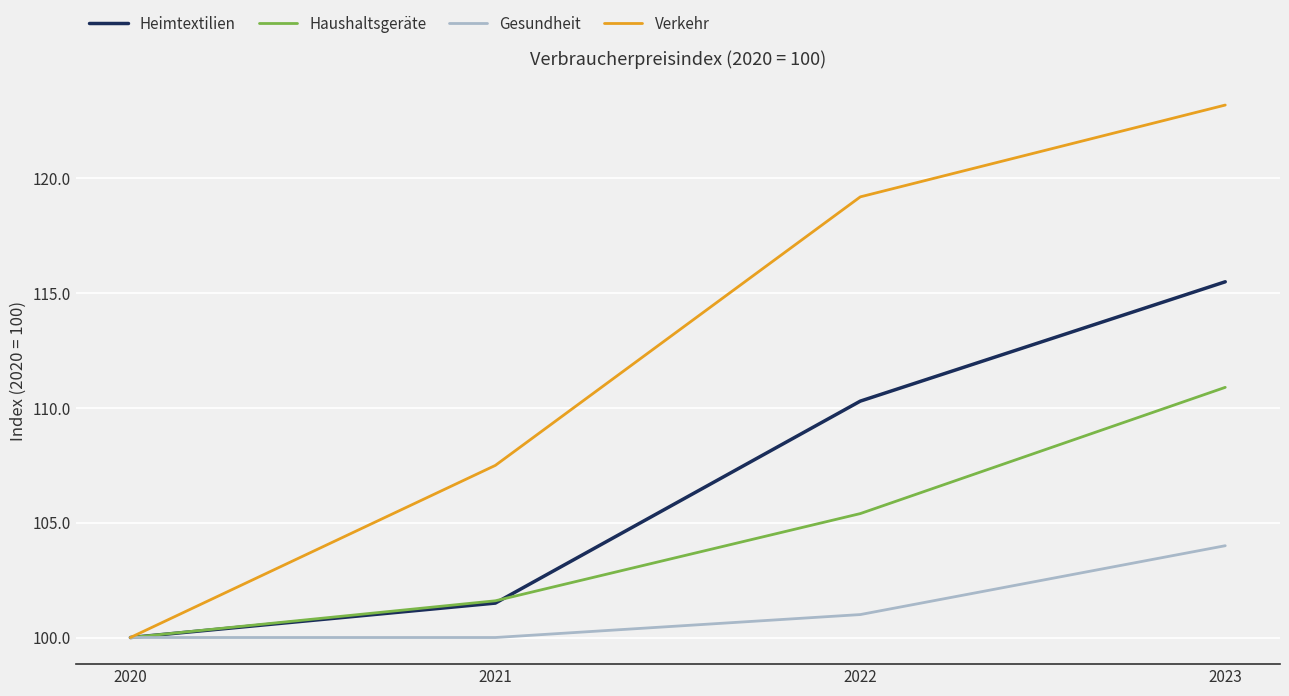

The Heimtextilien series shows 199.8 at 2023. True or false?

False